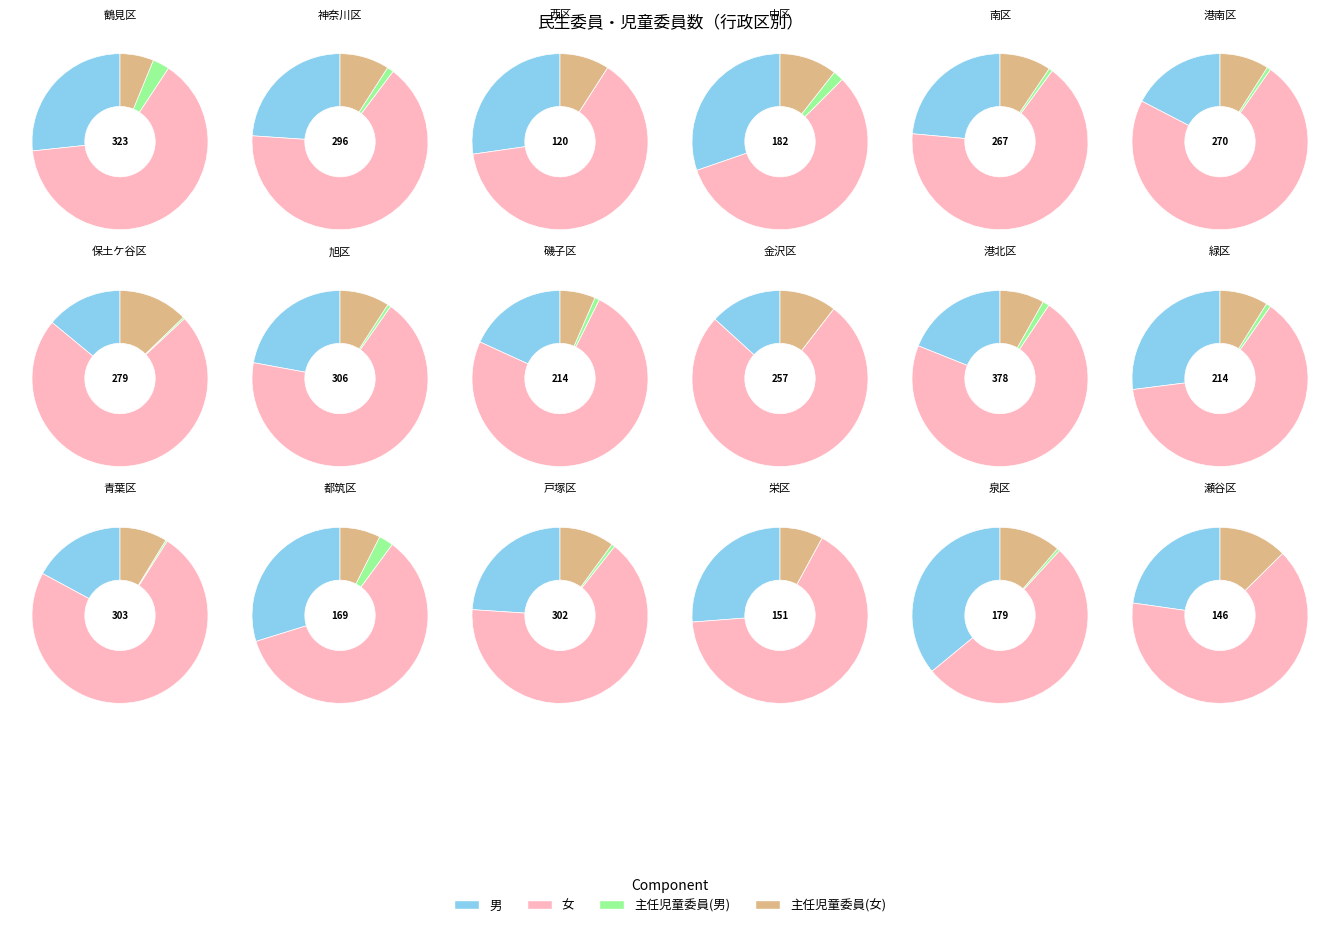

Which series has the widest spread of values?

女